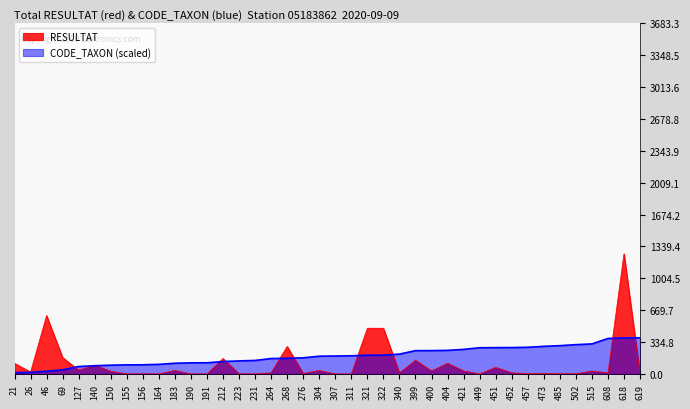

What is the difference between the CODE_TAXON values at 183 and 400?

132.8